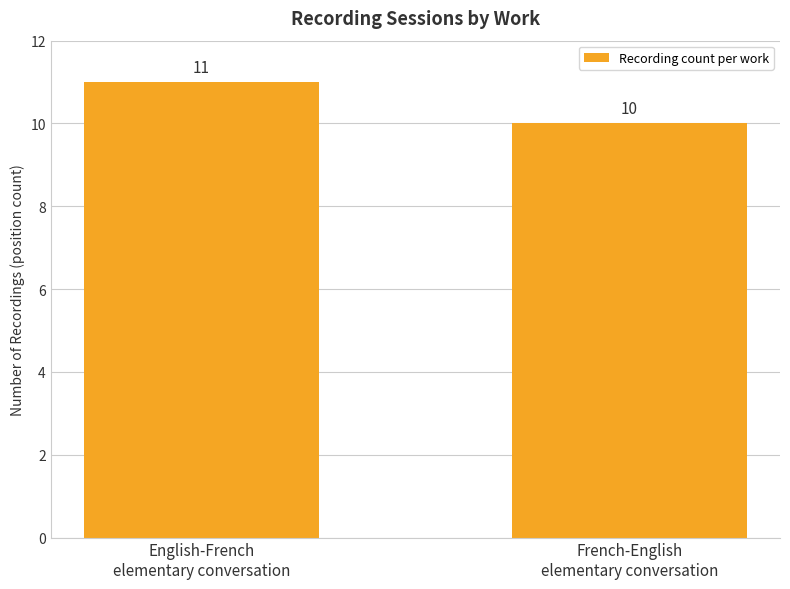

True or false: the data shows 10 at French-English
elementary conversation.

True